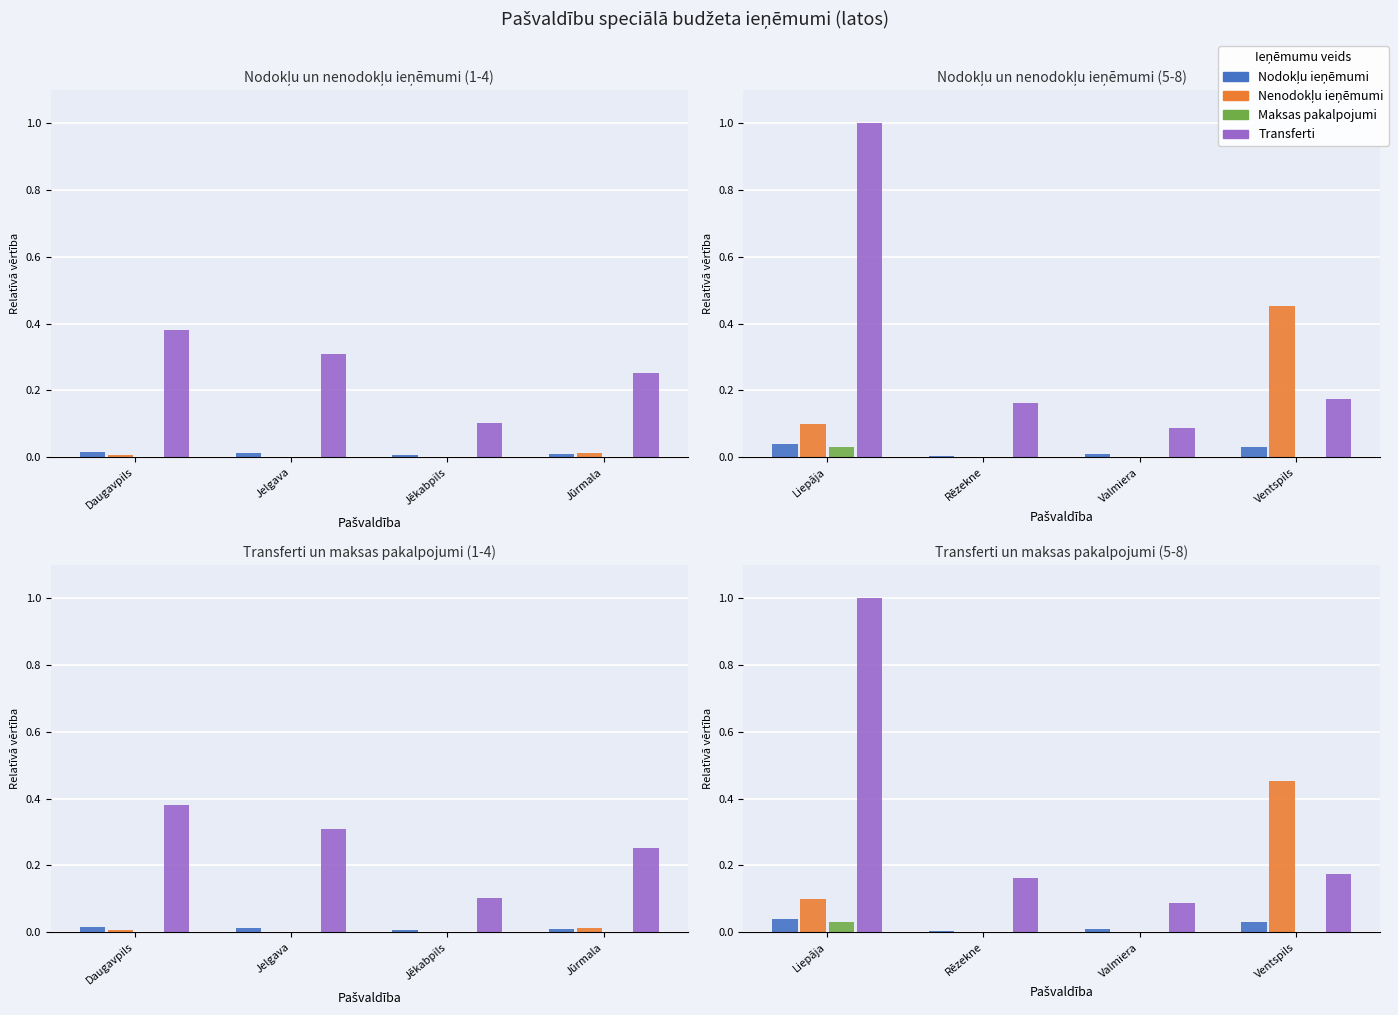

What is the label of the 2nd bar from the left?

Rēzekne